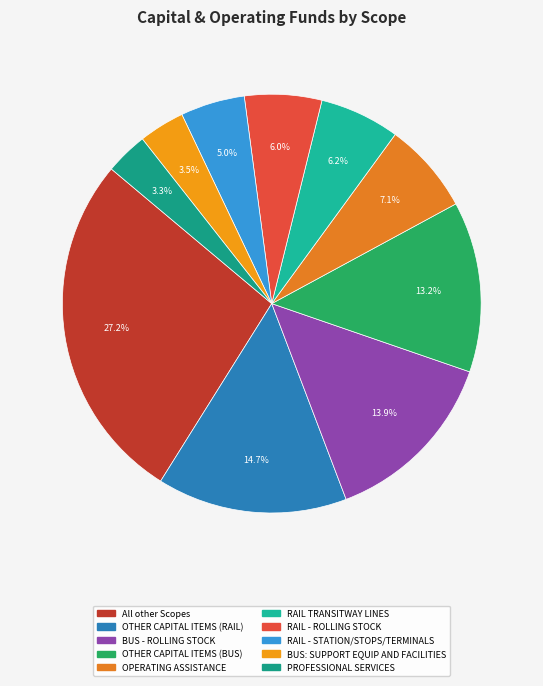

To the nearest percent, what is the average slice percentage?

10%